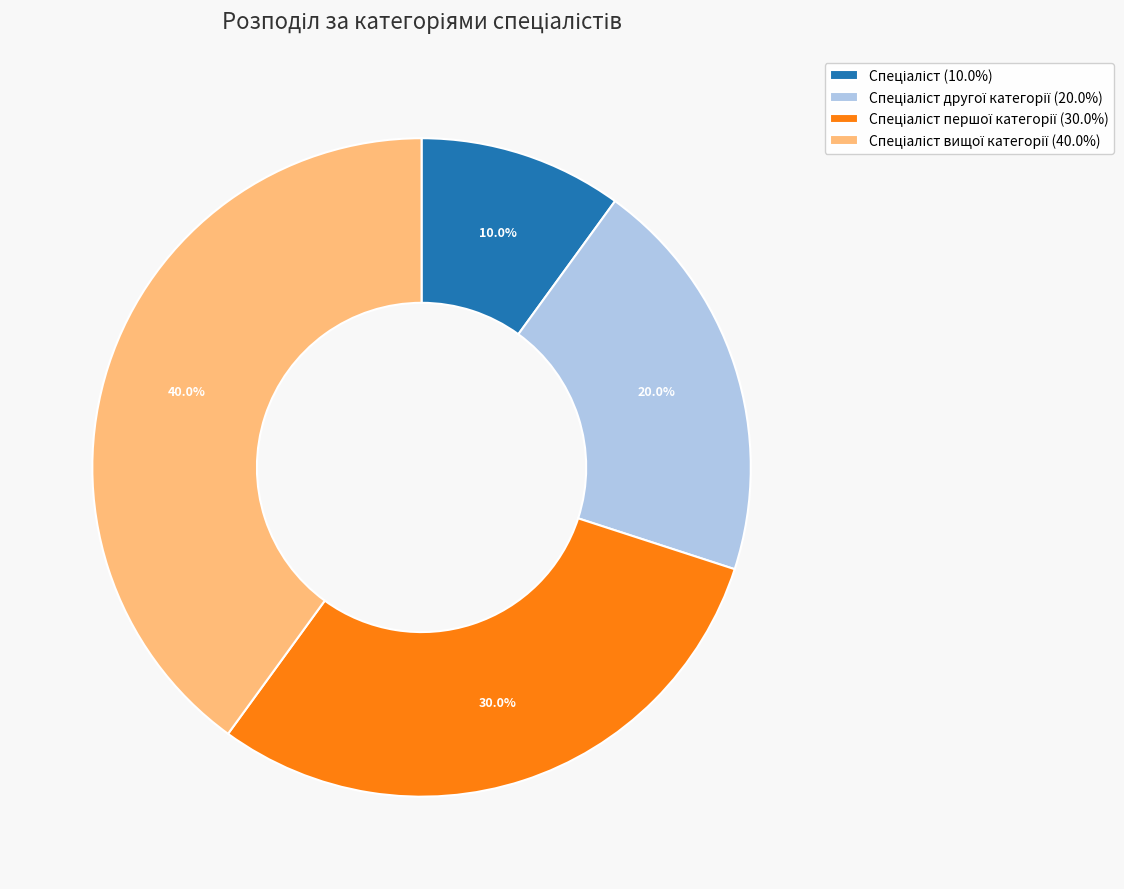

Is there any slice that represents more than half of the pie?

No